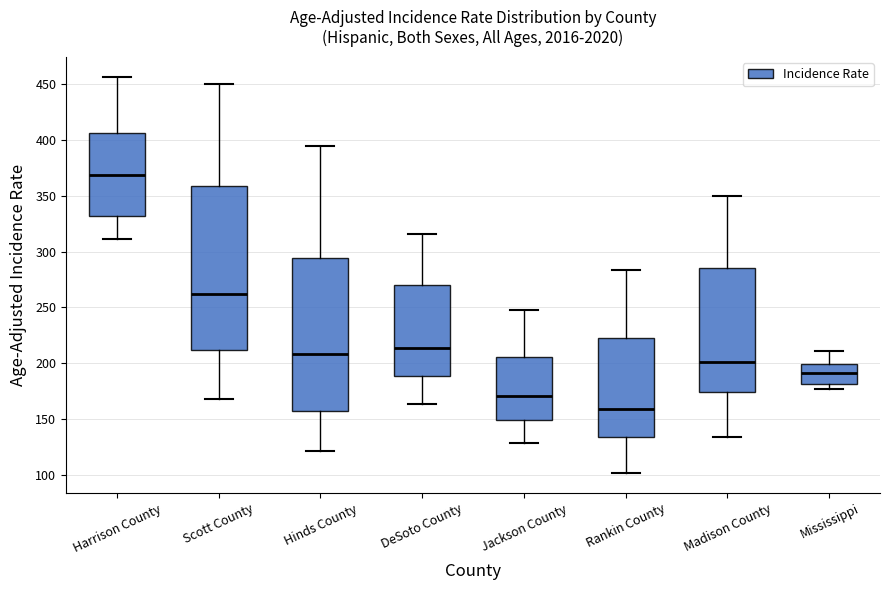

Reading left to right, transcribe this box plot: for each box, give where its median line is, the range the box spans, and where its two whiskers end, as read against the y-axis. The values are not printed on the chart, so give them approximately, as read against the axis.

Harrison County: median 370, box 330 to 405, whiskers 310 to 455
Scott County: median 260, box 210 to 360, whiskers 170 to 450
Hinds County: median 210, box 160 to 295, whiskers 120 to 395
DeSoto County: median 215, box 190 to 270, whiskers 165 to 315
Jackson County: median 170, box 150 to 205, whiskers 130 to 250
Rankin County: median 160, box 135 to 225, whiskers 100 to 285
Madison County: median 200, box 175 to 285, whiskers 135 to 350
Mississippi: median 190, box 180 to 200, whiskers 175 to 210